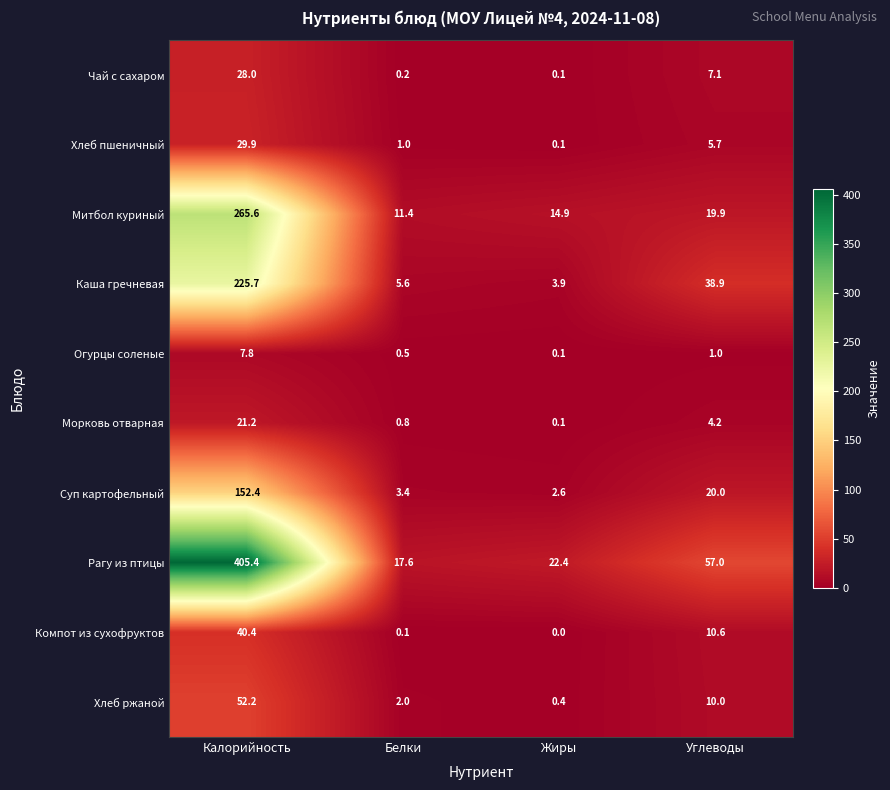

The Чай с сахаром series shows 7.1 at Углеводы. True or false?

True